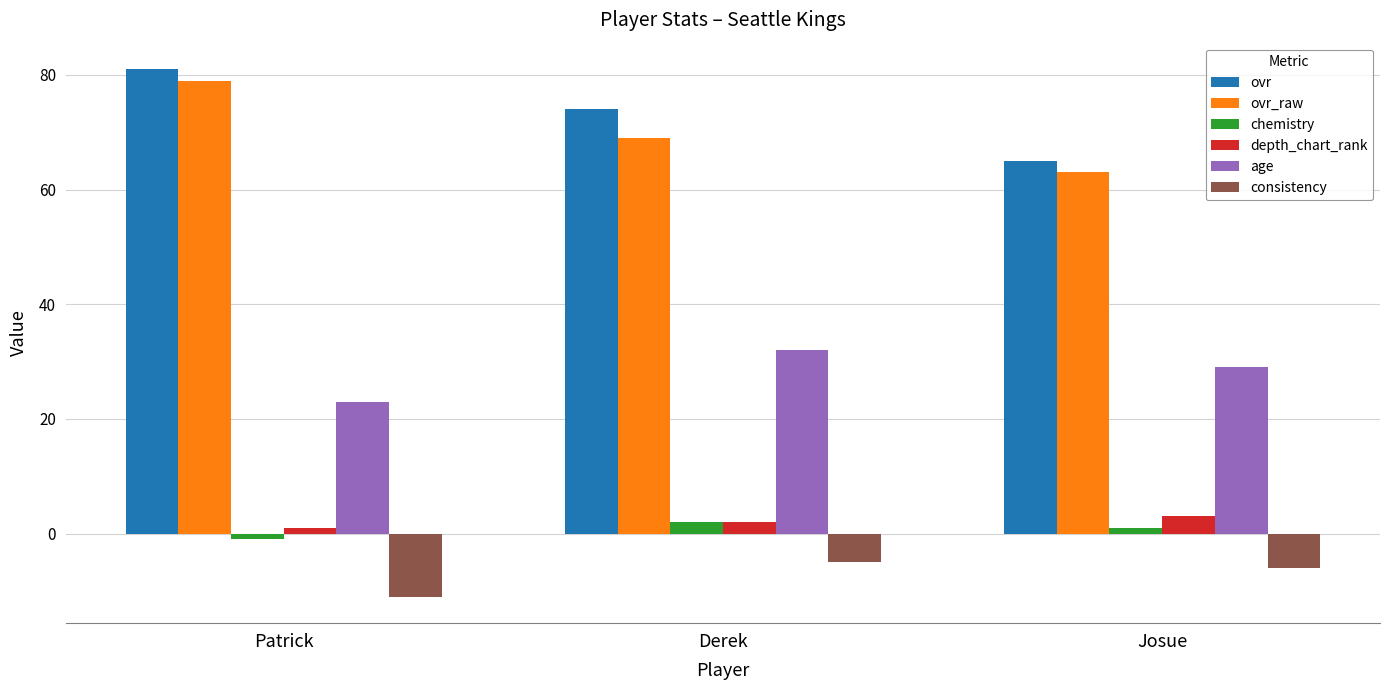

Is the value of ovr_raw at Josue greater than the value of ovr at Josue?

No